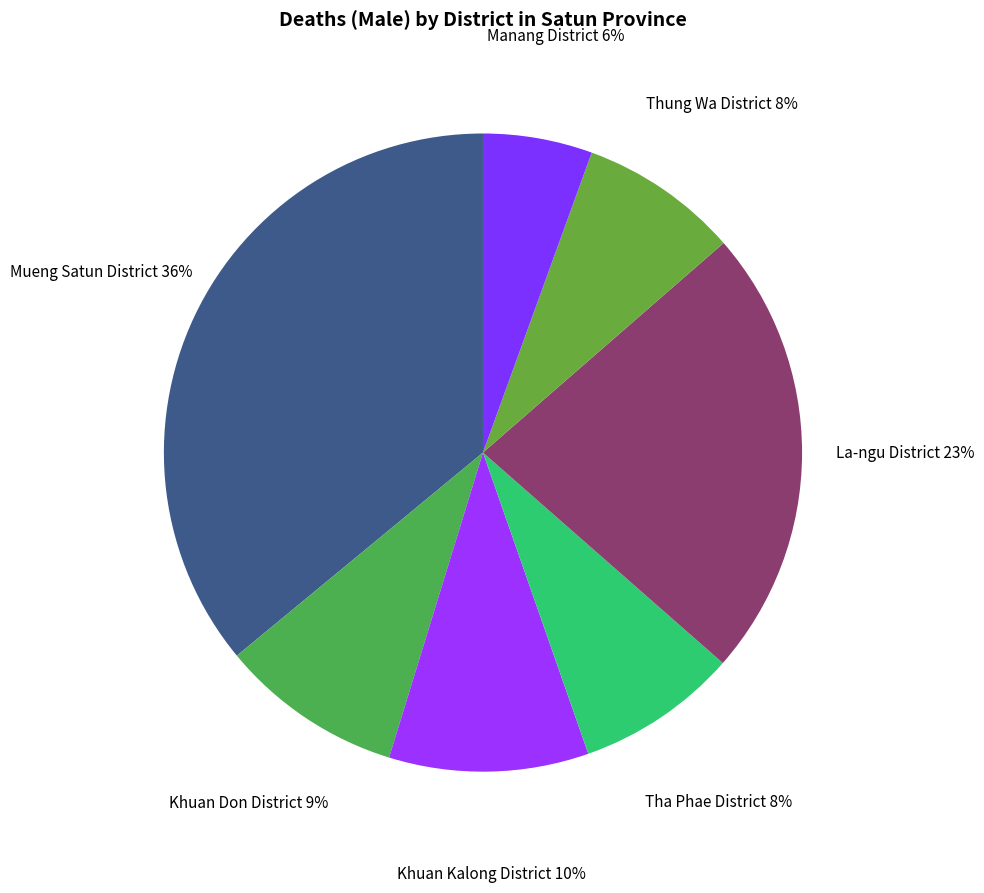

What percentage is the Thung Wa District slice, to the nearest percent?

8%